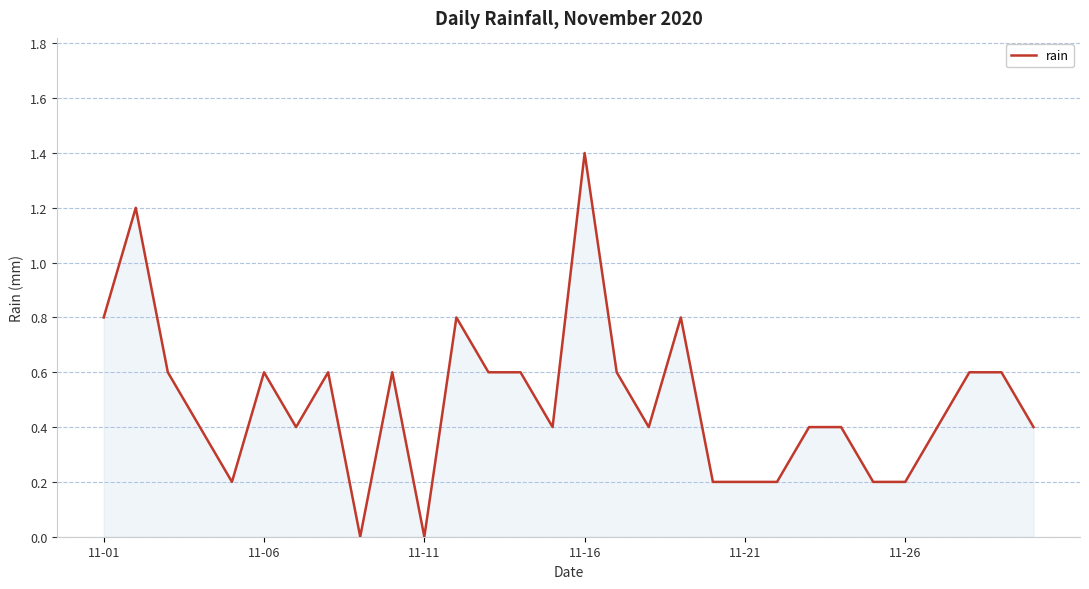

How many lines are shown in the chart?

1